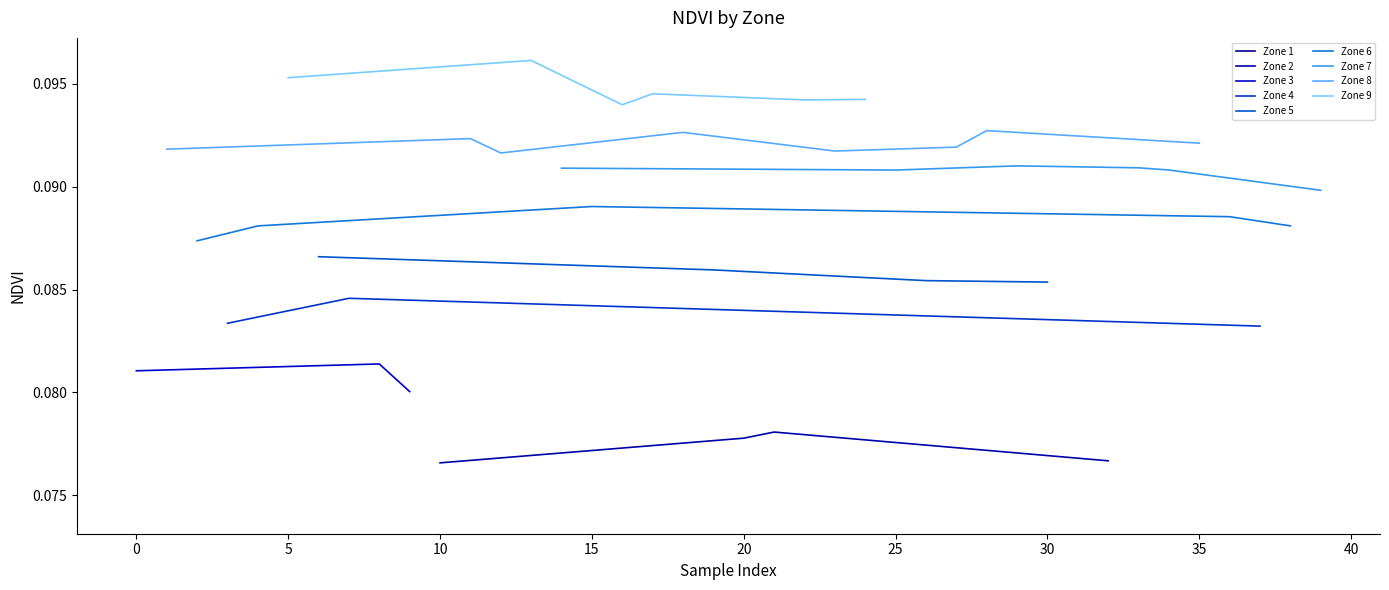

How many Zone 2 values are between 0 and 1?

4